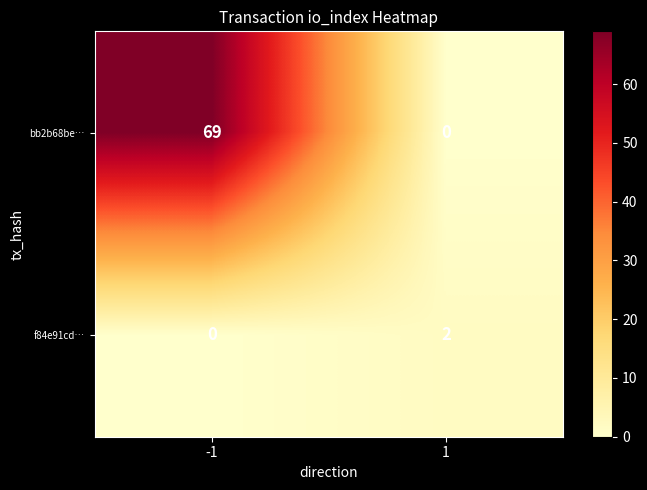

Rank the series by their average value, from lowest to highest.

f84e91cd…, bb2b68be…